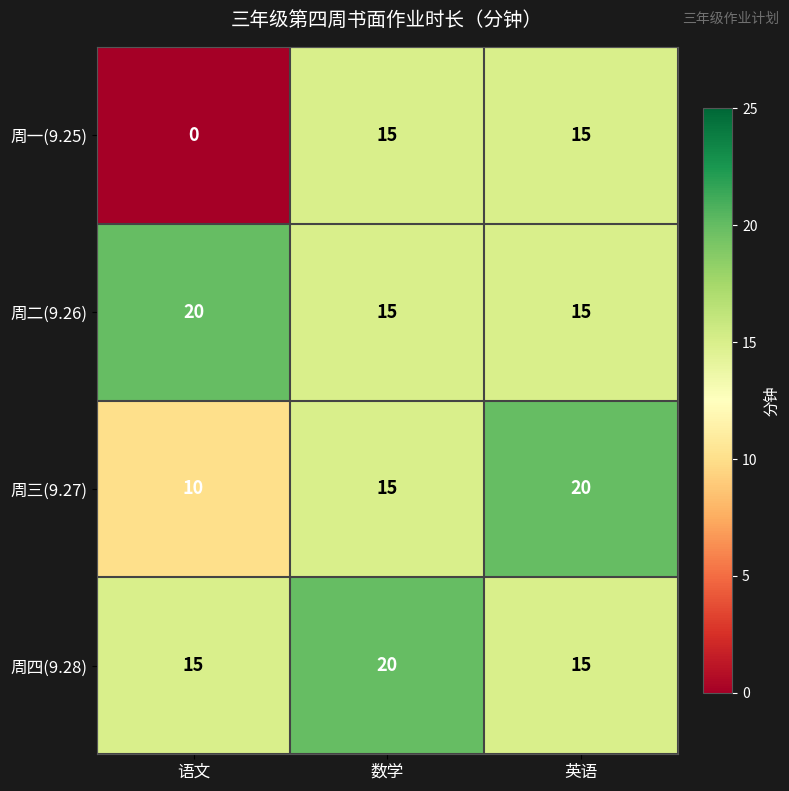

Reading left to right, what are all the values shown in this chart?

周一(9.25): 0	15	15
周二(9.26): 20	15	15
周三(9.27): 10	15	20
周四(9.28): 15	20	15